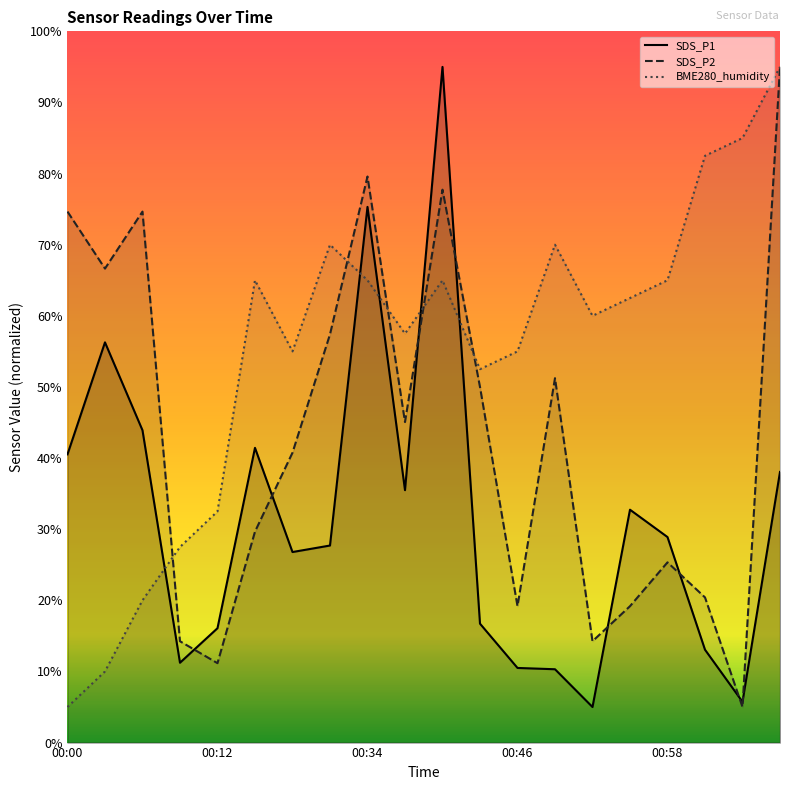

What is the approximate value of BME280_humidity at 00:15?

65.0